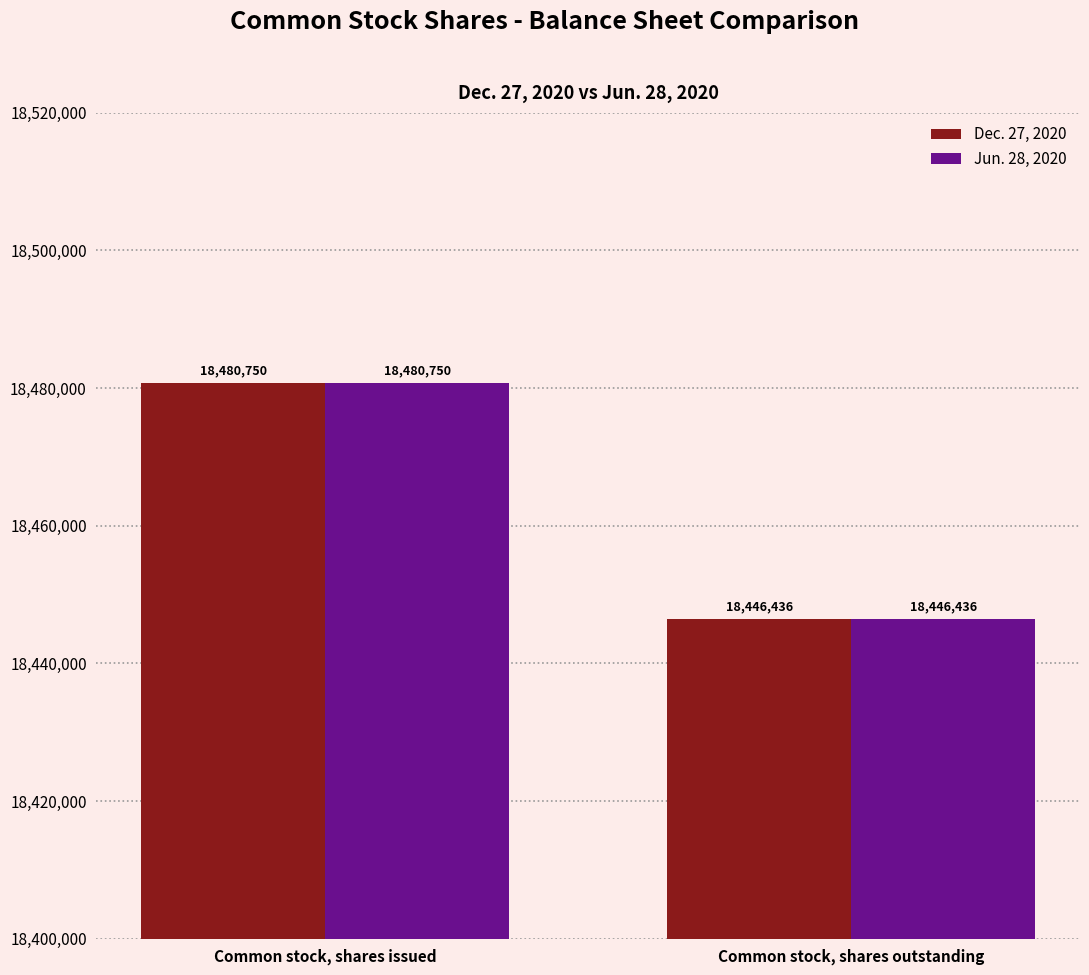

What is the value of the Jun. 28, 2020 bar at the 1st from the left?

18480750